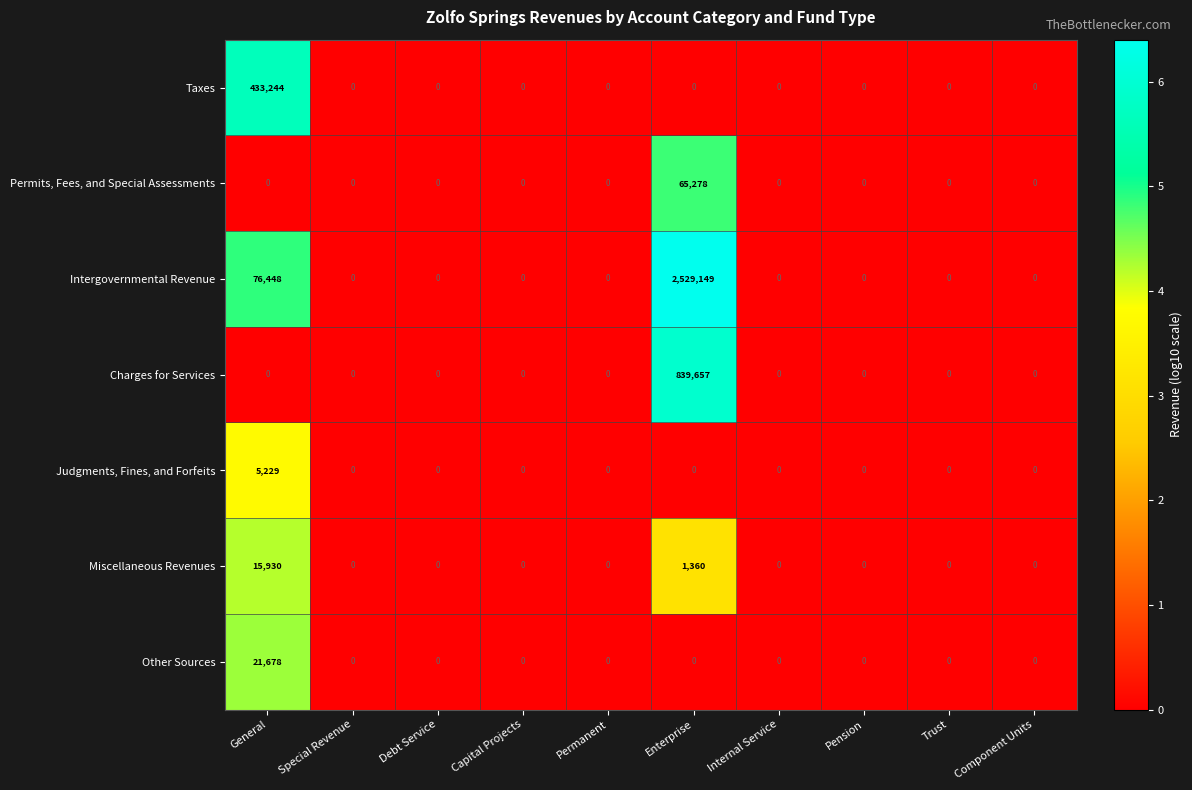

List the series in order of their peak value, lowest first.

Judgments, Fines, and Forfeits, Miscellaneous Revenues, Other Sources, Permits, Fees, and Special Assessments, Taxes, Charges for Services, Intergovernmental Revenue